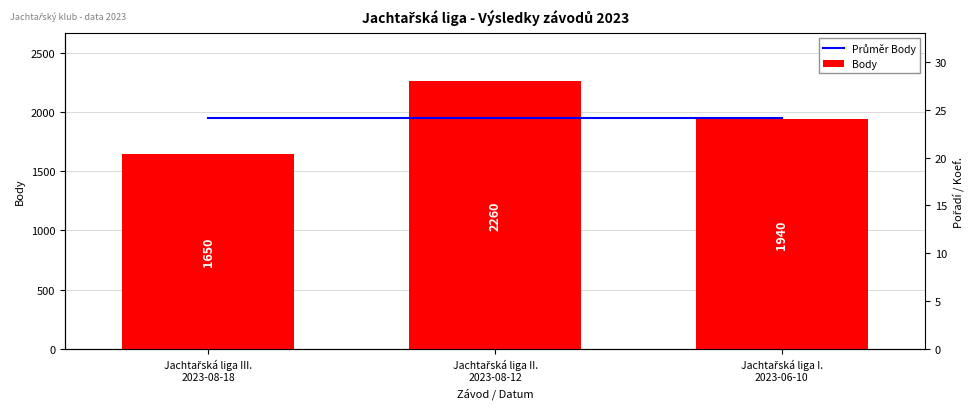

Reading left to right, extract all data points from this chart.

Průměr Body: Jachtařská liga III.
2023-08-18=1950	Jachtařská liga II.
2023-08-12=1950	Jachtařská liga I.
2023-06-10=1950
Body: Jachtařská liga III.
2023-08-18=1650	Jachtařská liga II.
2023-08-12=2260	Jachtařská liga I.
2023-06-10=1940